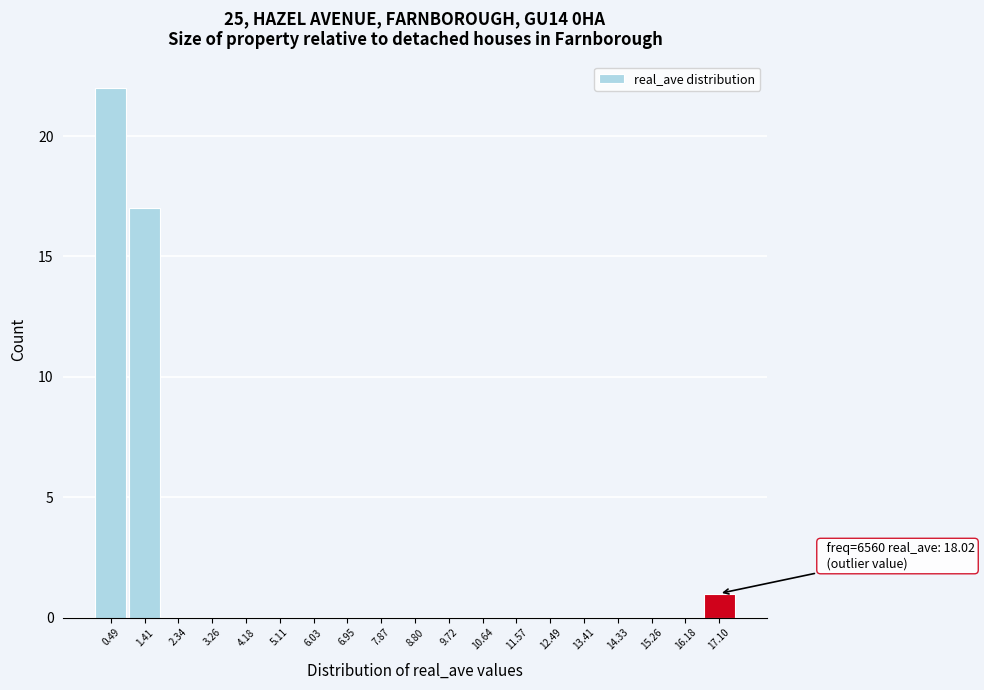

Reading left to right, list all the values displayed in this chart.

0.49=22	1.41=17	2.34=0	3.26=0	4.18=0	5.11=0	6.03=0	6.95=0	7.87=0	8.80=0	9.72=0	10.64=0	11.57=0	12.49=0	13.41=0	14.33=0	15.26=0	16.18=0	17.10=1